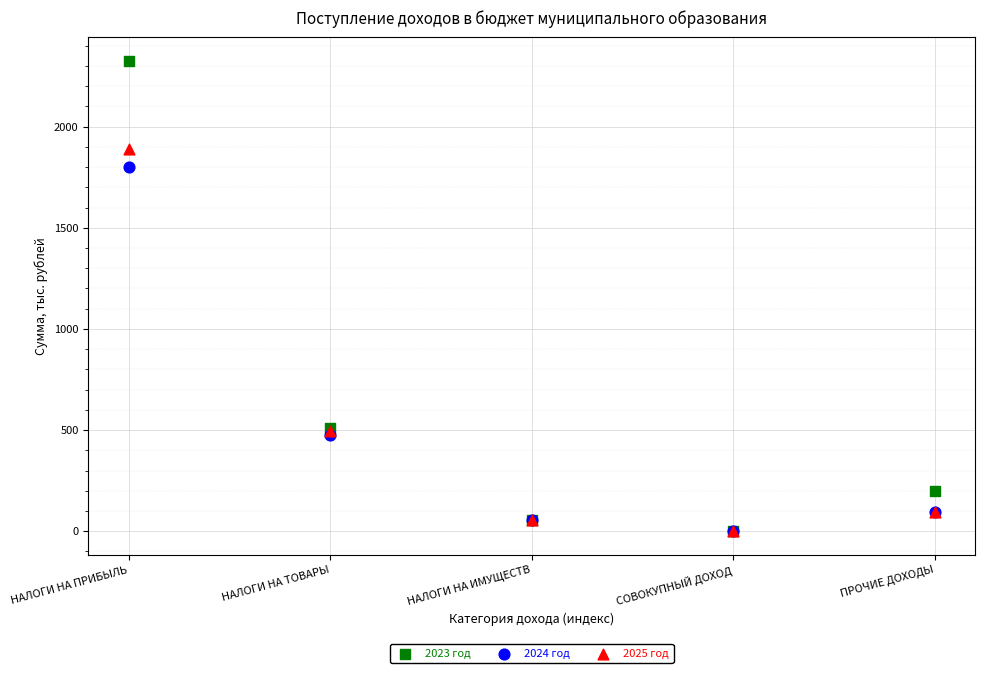

Which series has the largest Y range (max minus min)?

2023 год